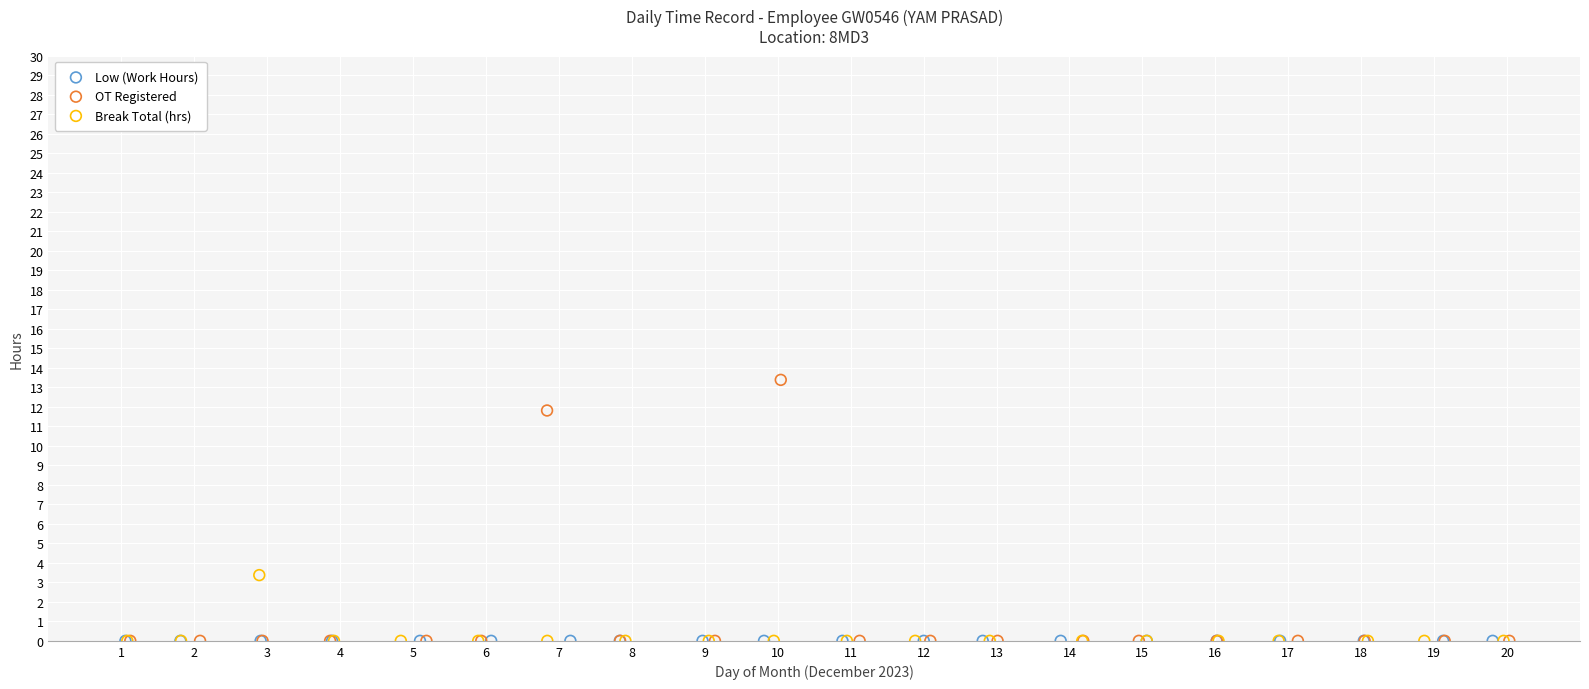

Which series reaches the maximum Y coordinate?

OT Registered